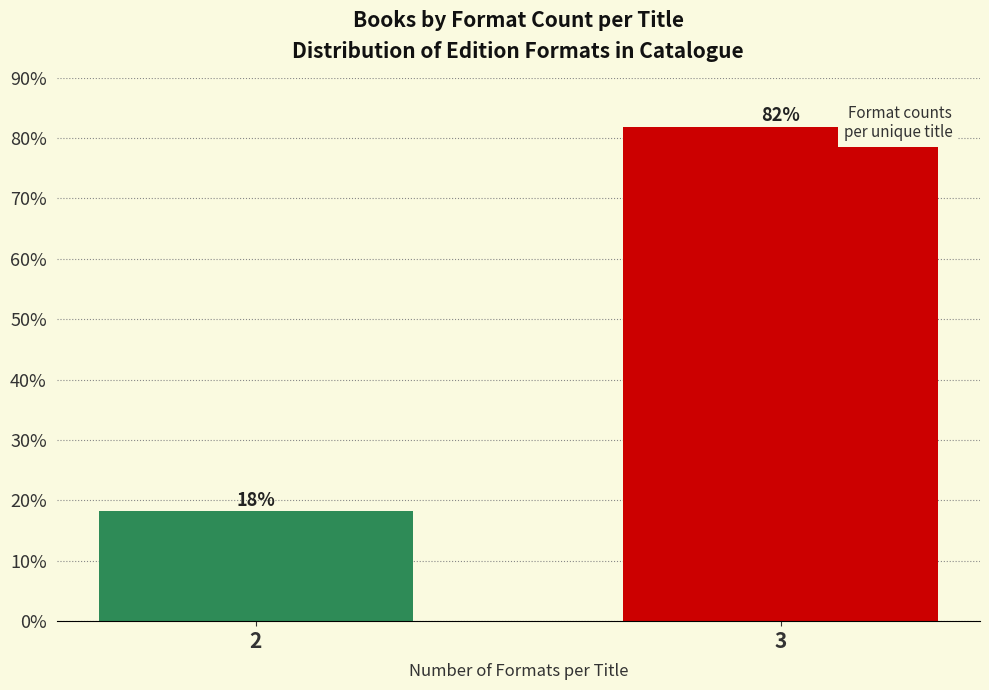

What is the sum of all values?

100.0